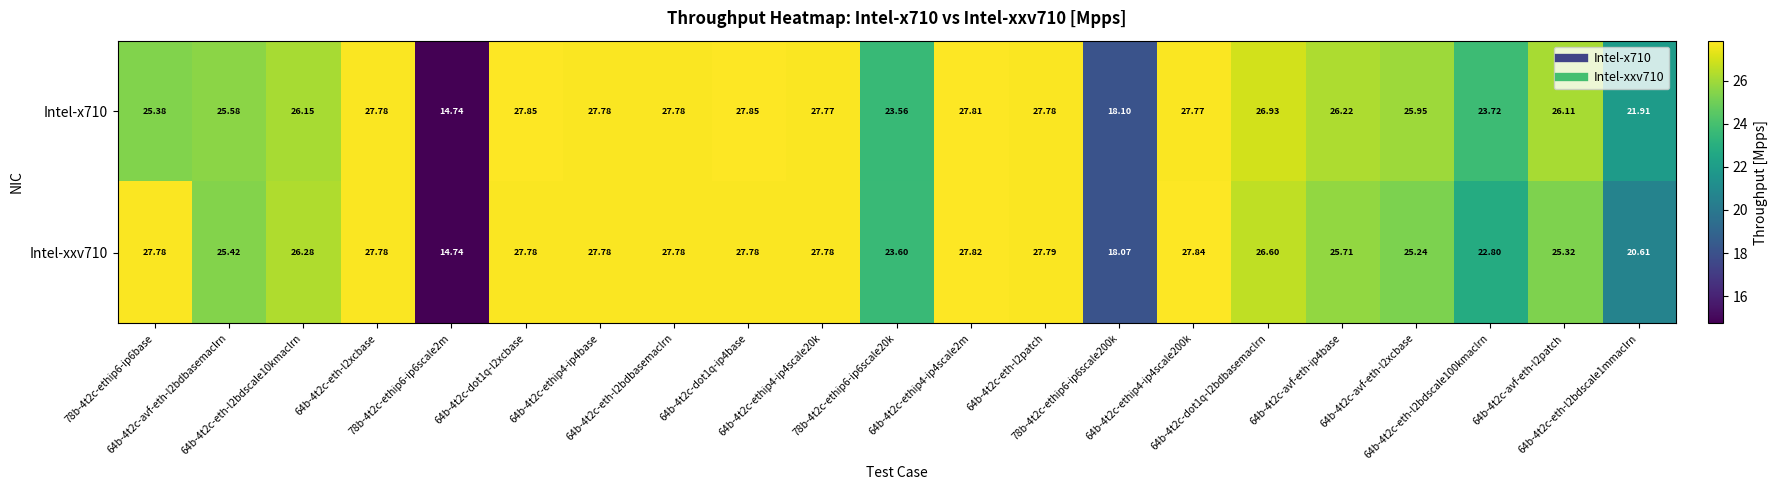

Reading right to left, transcribe all the data shown in this chart.

Intel-x710: 64b-4t2c-eth-l2bdscale1mmaclrn=21.9	64b-4t2c-avf-eth-l2patch=26.1	64b-4t2c-eth-l2bdscale100kmaclrn=23.7	64b-4t2c-avf-eth-l2xcbase=25.9	64b-4t2c-avf-eth-ip4base=26.2	64b-4t2c-dot1q-l2bdbasemaclrn=26.9	64b-4t2c-ethip4-ip4scale200k=27.8	78b-4t2c-ethip6-ip6scale200k=18.1	64b-4t2c-eth-l2patch=27.8	64b-4t2c-ethip4-ip4scale2m=27.8	78b-4t2c-ethip6-ip6scale20k=23.6	64b-4t2c-ethip4-ip4scale20k=27.8	64b-4t2c-dot1q-ip4base=27.9	64b-4t2c-eth-l2bdbasemaclrn=27.8	64b-4t2c-ethip4-ip4base=27.8	64b-4t2c-dot1q-l2xcbase=27.9	78b-4t2c-ethip6-ip6scale2m=14.7	64b-4t2c-eth-l2xcbase=27.8	64b-4t2c-eth-l2bdscale10kmaclrn=26.1	64b-4t2c-avf-eth-l2bdbasemaclrn=25.6	78b-4t2c-ethip6-ip6base=25.4
Intel-xxv710: 64b-4t2c-eth-l2bdscale1mmaclrn=20.6	64b-4t2c-avf-eth-l2patch=25.3	64b-4t2c-eth-l2bdscale100kmaclrn=22.8	64b-4t2c-avf-eth-l2xcbase=25.2	64b-4t2c-avf-eth-ip4base=25.7	64b-4t2c-dot1q-l2bdbasemaclrn=26.6	64b-4t2c-ethip4-ip4scale200k=27.8	78b-4t2c-ethip6-ip6scale200k=18.1	64b-4t2c-eth-l2patch=27.8	64b-4t2c-ethip4-ip4scale2m=27.8	78b-4t2c-ethip6-ip6scale20k=23.6	64b-4t2c-ethip4-ip4scale20k=27.8	64b-4t2c-dot1q-ip4base=27.8	64b-4t2c-eth-l2bdbasemaclrn=27.8	64b-4t2c-ethip4-ip4base=27.8	64b-4t2c-dot1q-l2xcbase=27.8	78b-4t2c-ethip6-ip6scale2m=14.7	64b-4t2c-eth-l2xcbase=27.8	64b-4t2c-eth-l2bdscale10kmaclrn=26.3	64b-4t2c-avf-eth-l2bdbasemaclrn=25.4	78b-4t2c-ethip6-ip6base=27.8